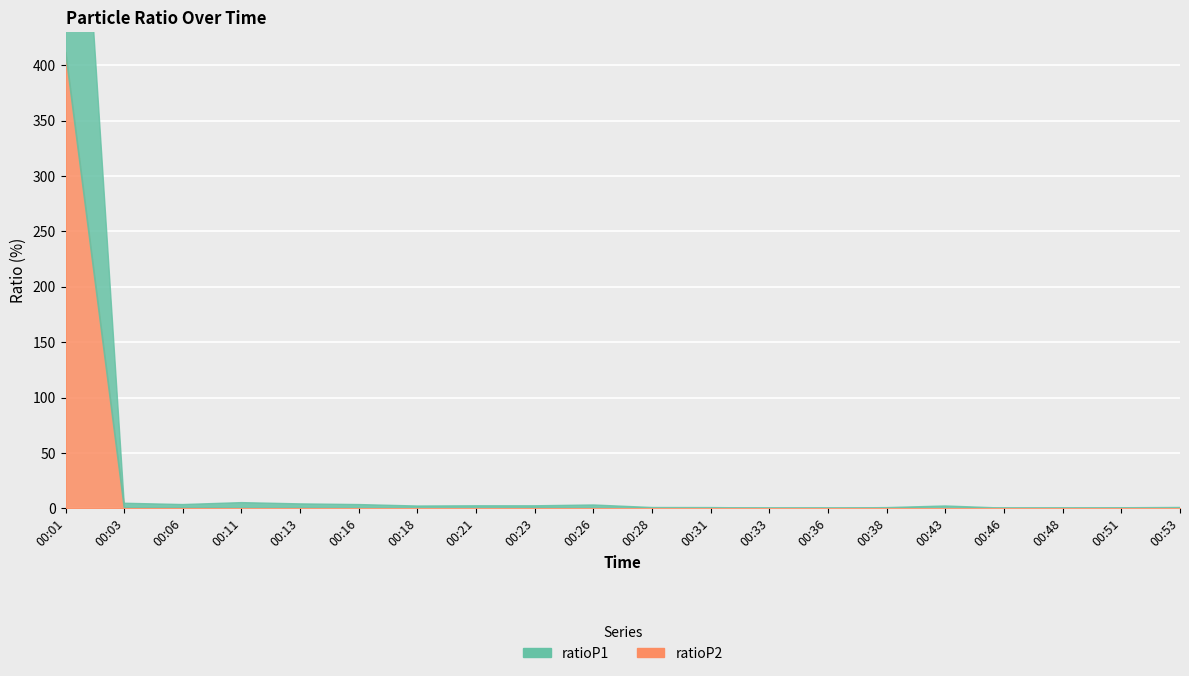

What is the value of the ratioP2 point at the 3rd from the left?

0.4